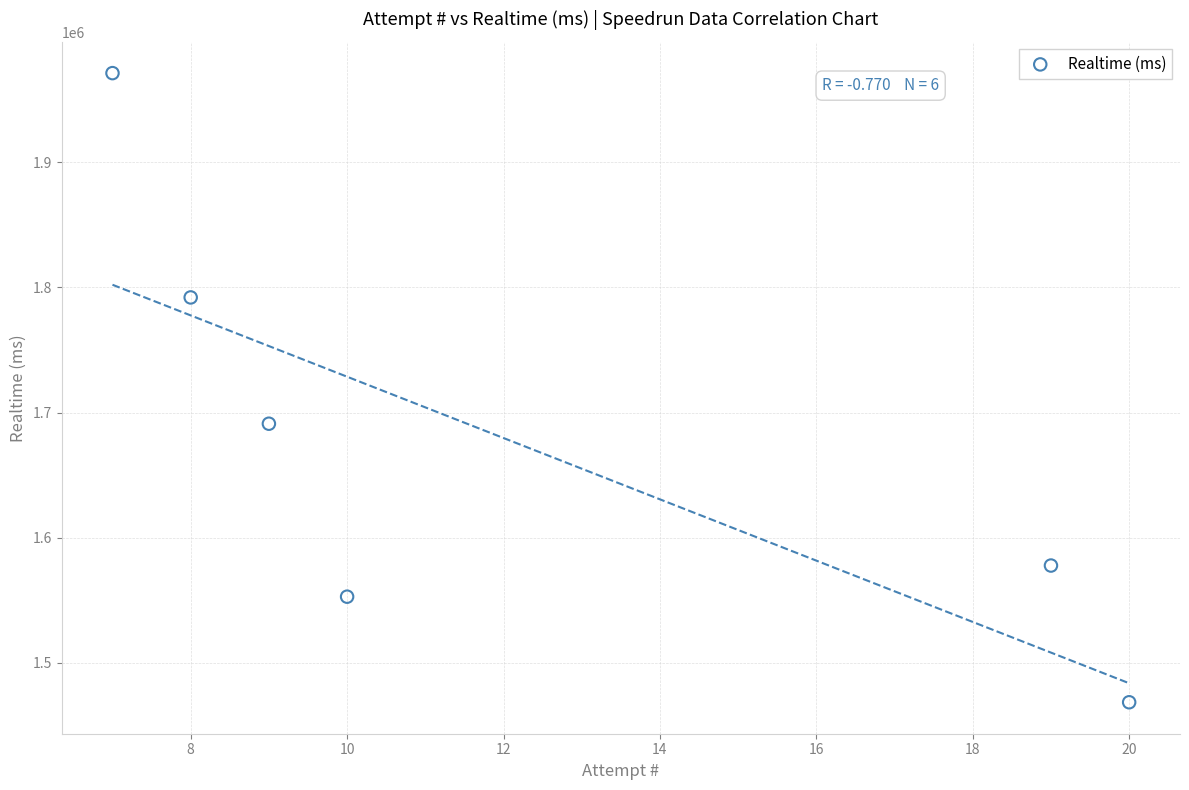

What is the range of X values (max minus min)?

13